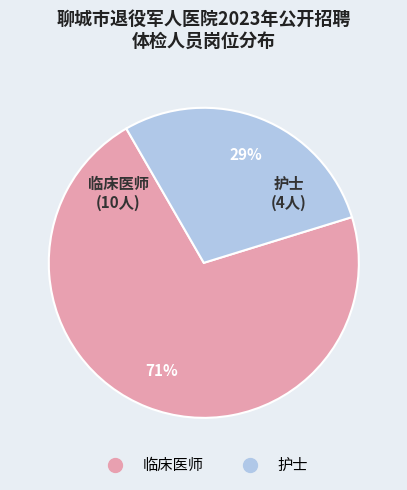

To the nearest percent, what is the combined percentage of 护士 and 临床医师?

100%